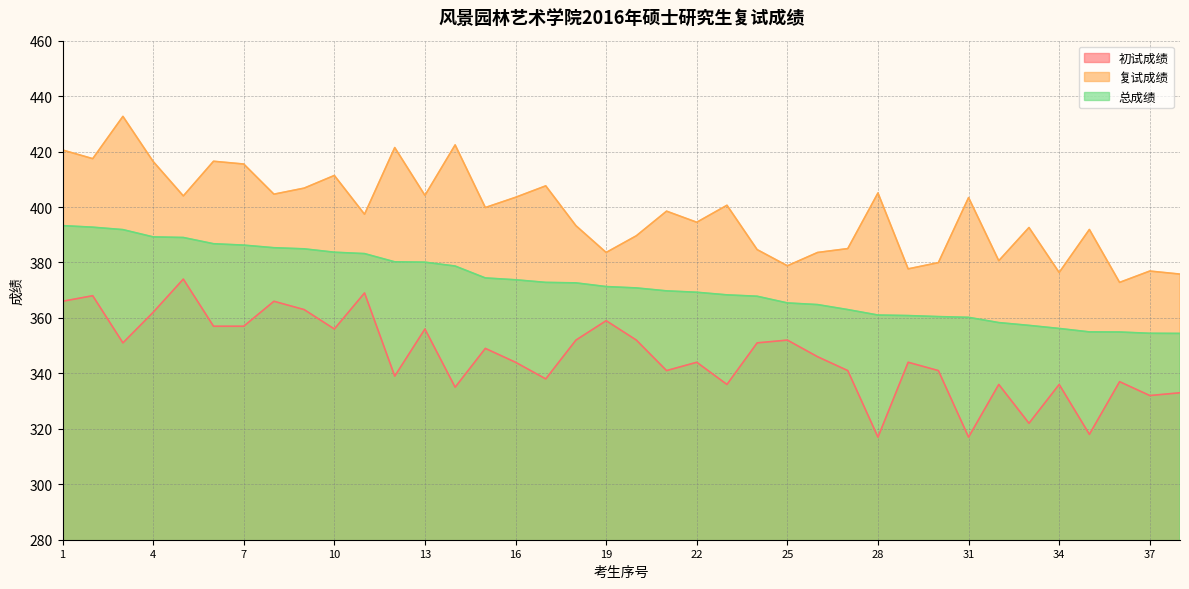

What is the sum of all 初试成绩 values?

13157.0